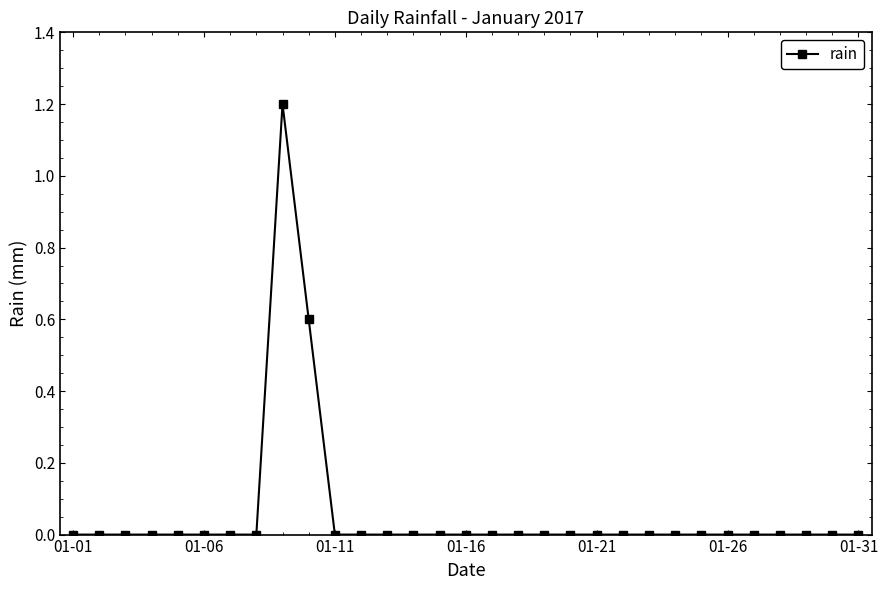

What is the maximum value shown in the chart?

1.2